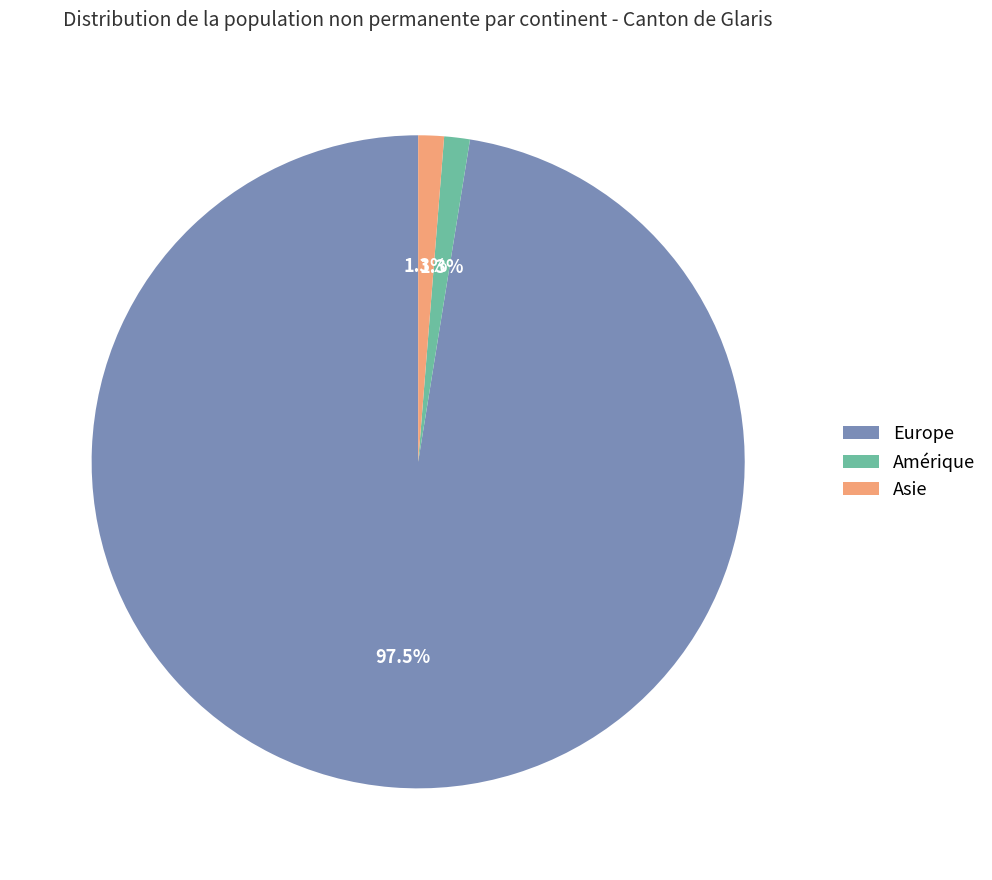

Does Europe account for over 50% of the chart?

Yes